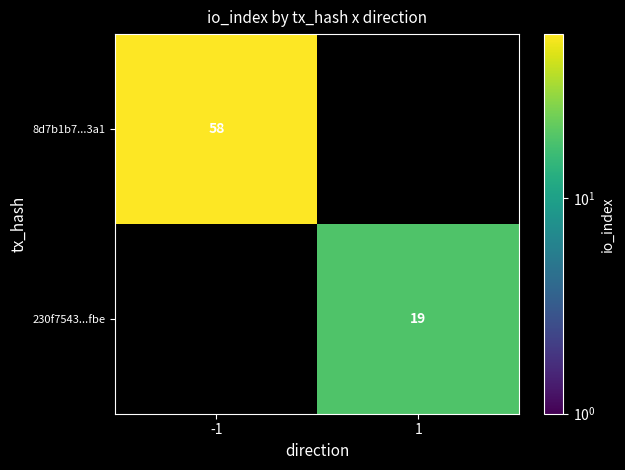

Is it true that 230f7543...fbe equals 7 at 1?

False